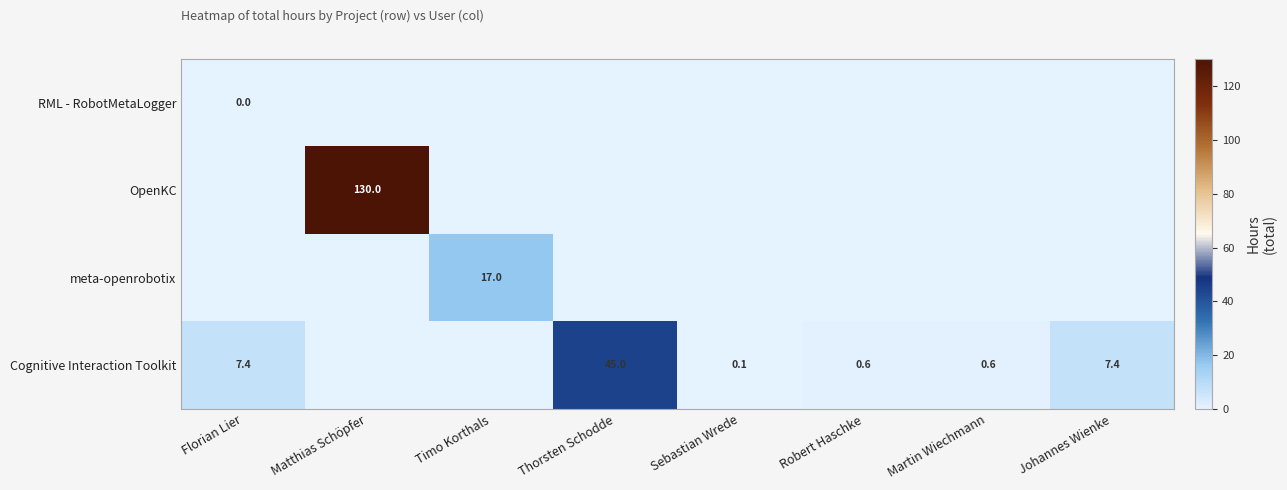

Which series has the widest spread of values?

OpenKC